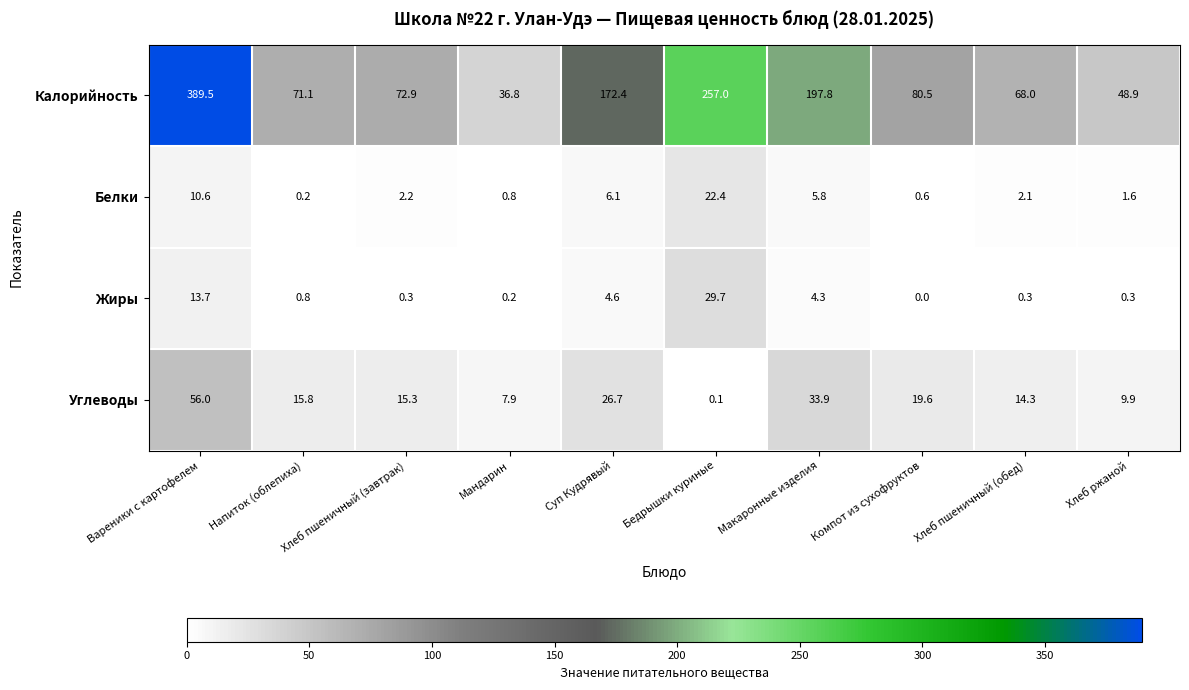

The value of Жиры at Суп Кудрявый is 7.4. True or false?

False